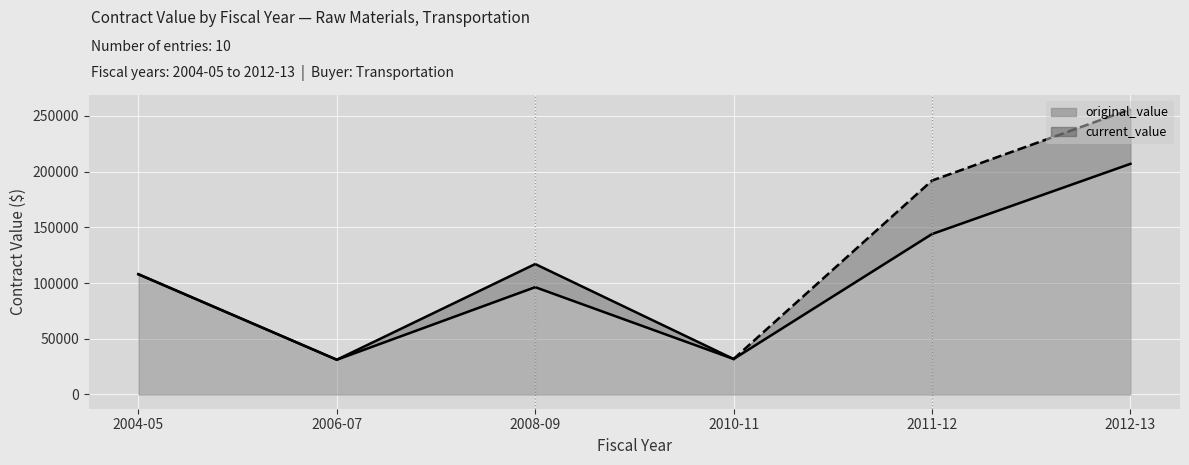

True or false: current_value and original_value intersect in this chart.

False